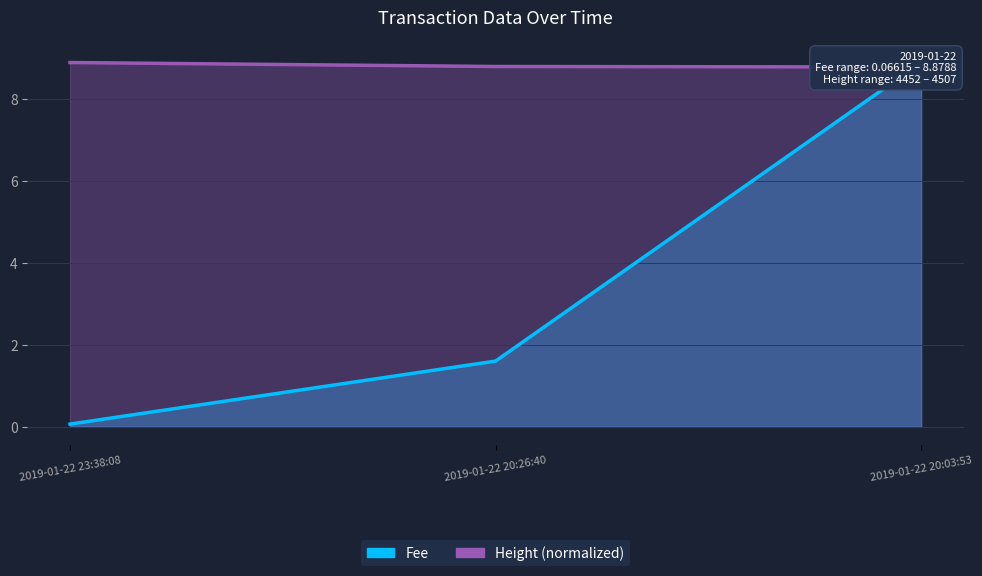

What position from the right is 2019-01-22 20:03:53?

1